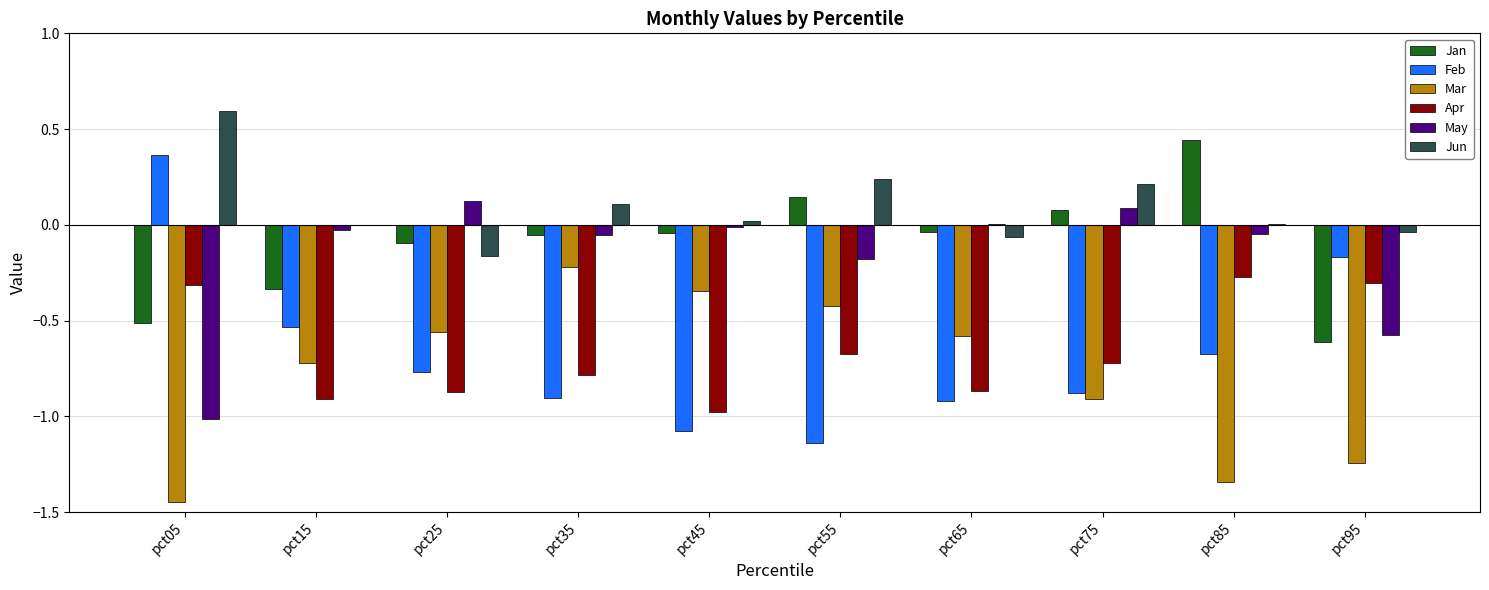

Which series has the largest total across all categories?

Jun